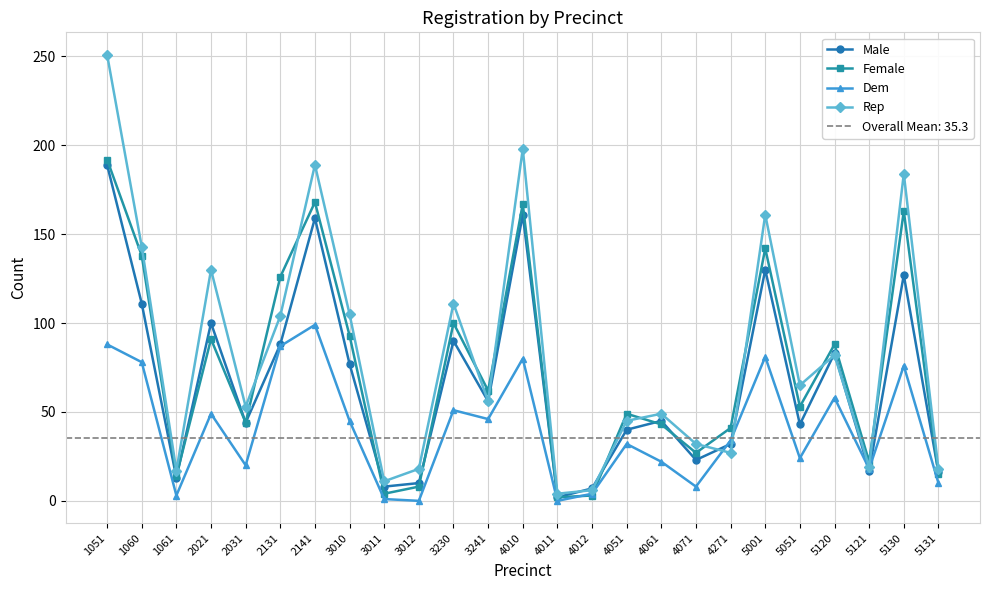

At how many categories does at least one series exceed 71?

11